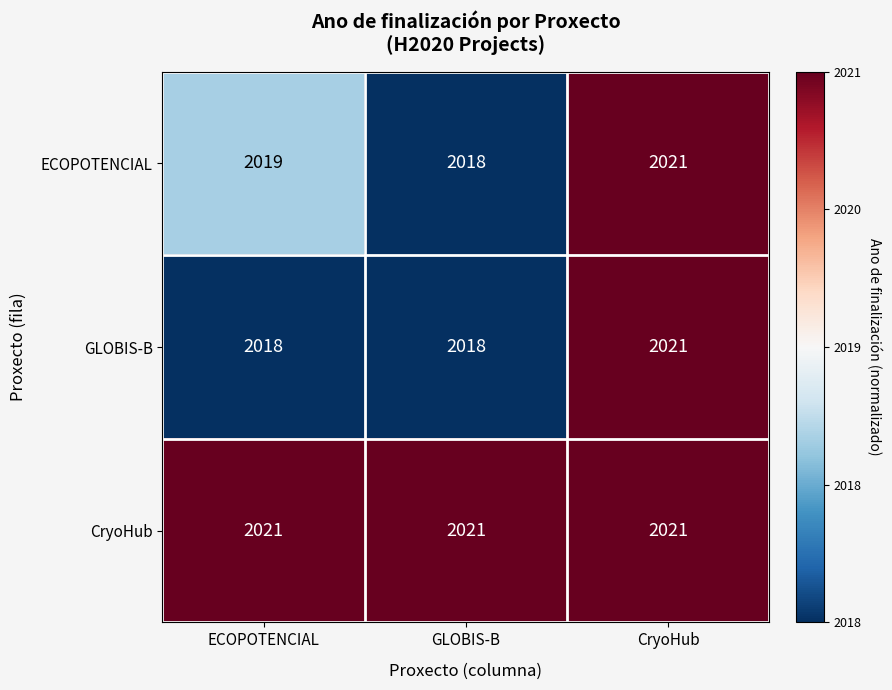

What is the average value of the GLOBIS-B series?

2019